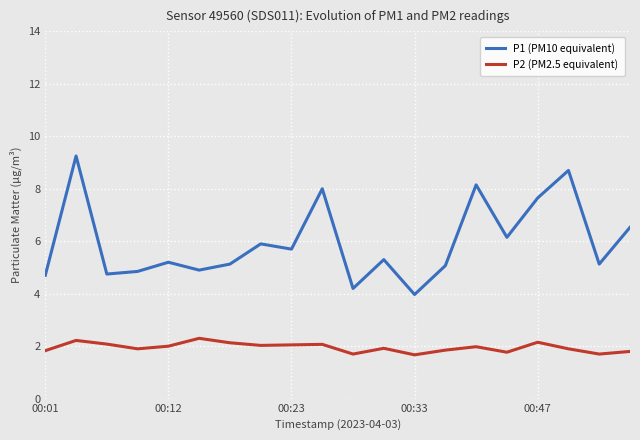

What is the difference between the maximum and minimum values in the P2 (PM2.5 equivalent) series?

0.6